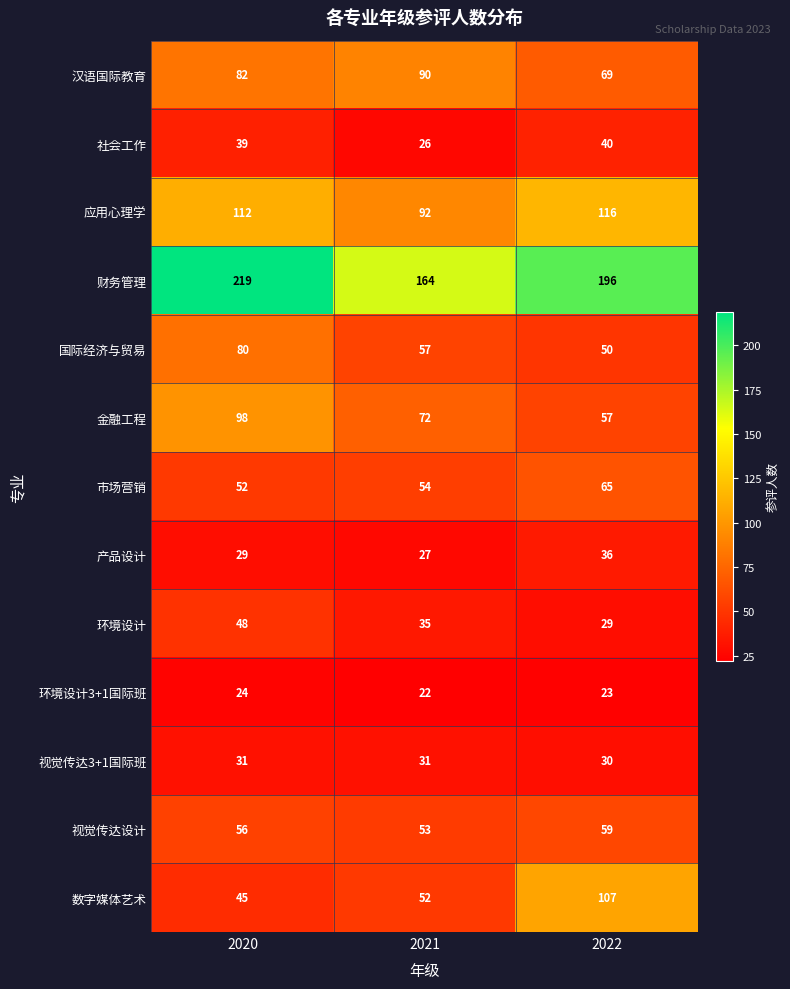

What is the sum of all 财务管理 values?

579